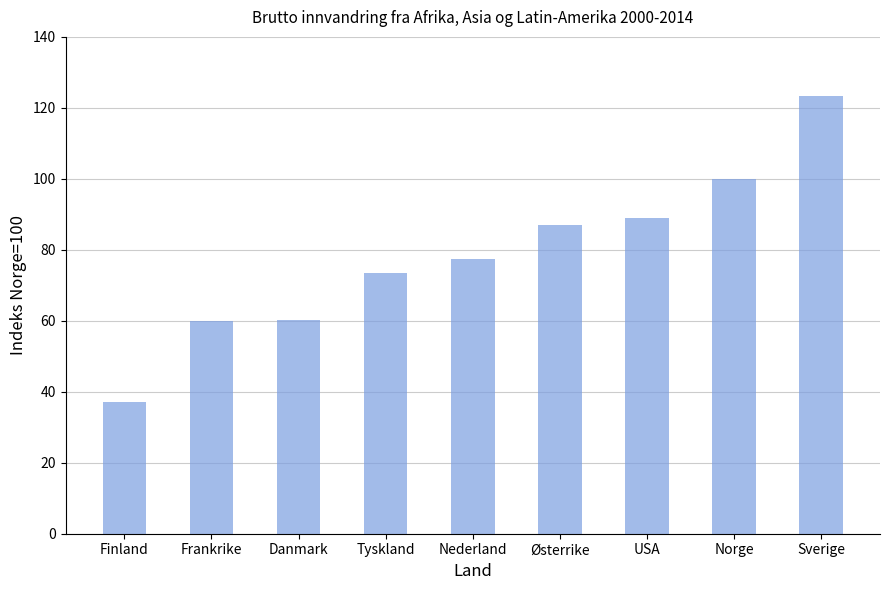

Is it true that the value at Nederland is 77.3?

True